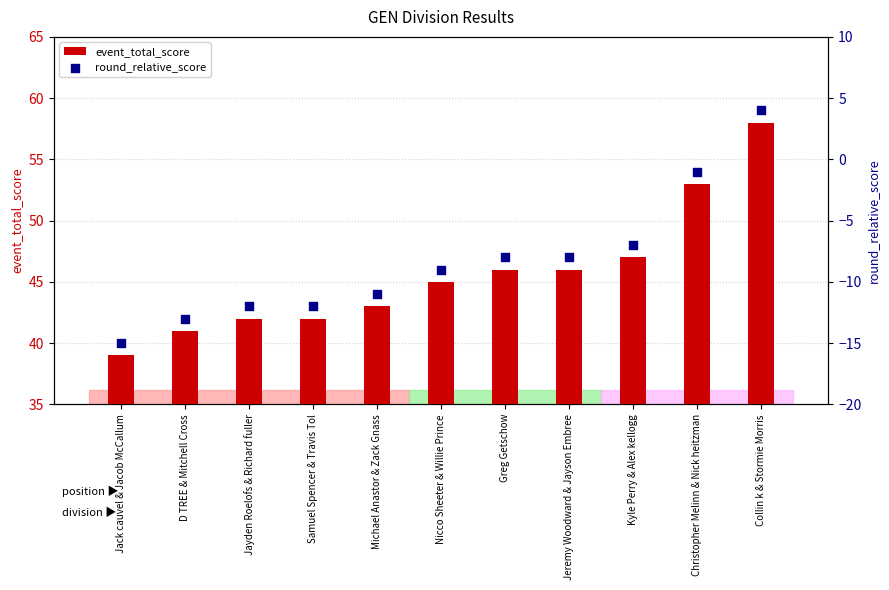

Which series contains the lowest Y value?

round_relative_score